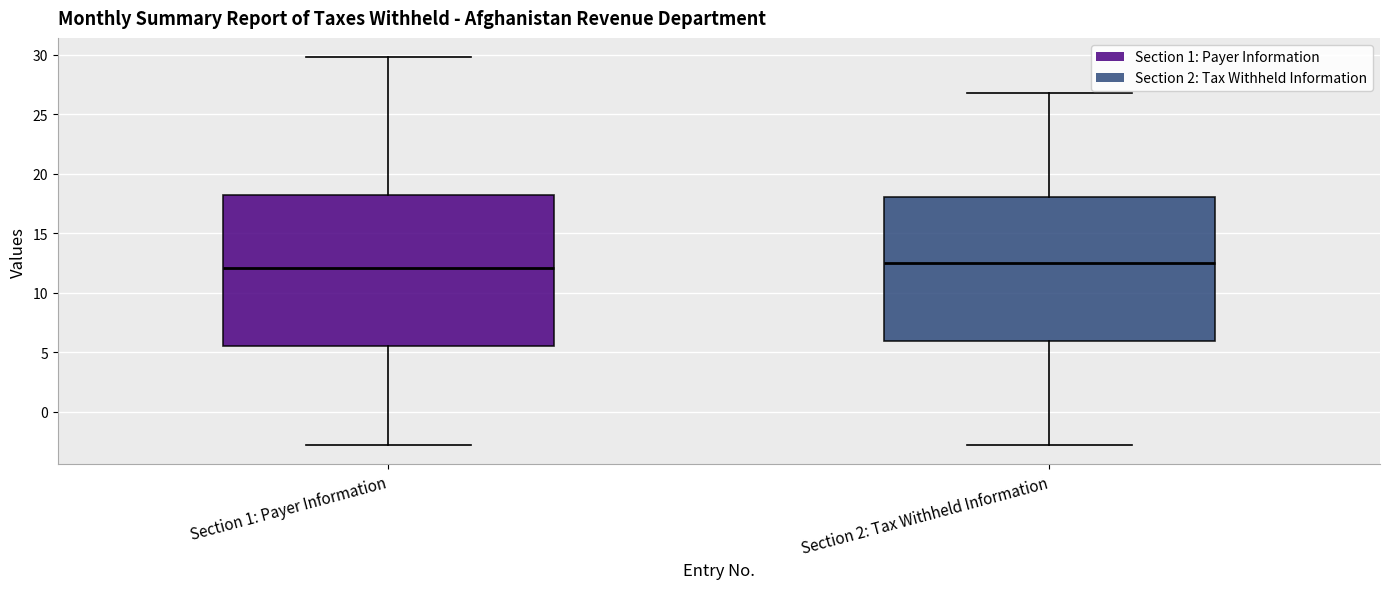

Where does the upper whisker of the box for Section 2: Tax Withheld Information end on the y-axis? The values are not printed on the chart, so give them approximately, as read against the axis.

27.0